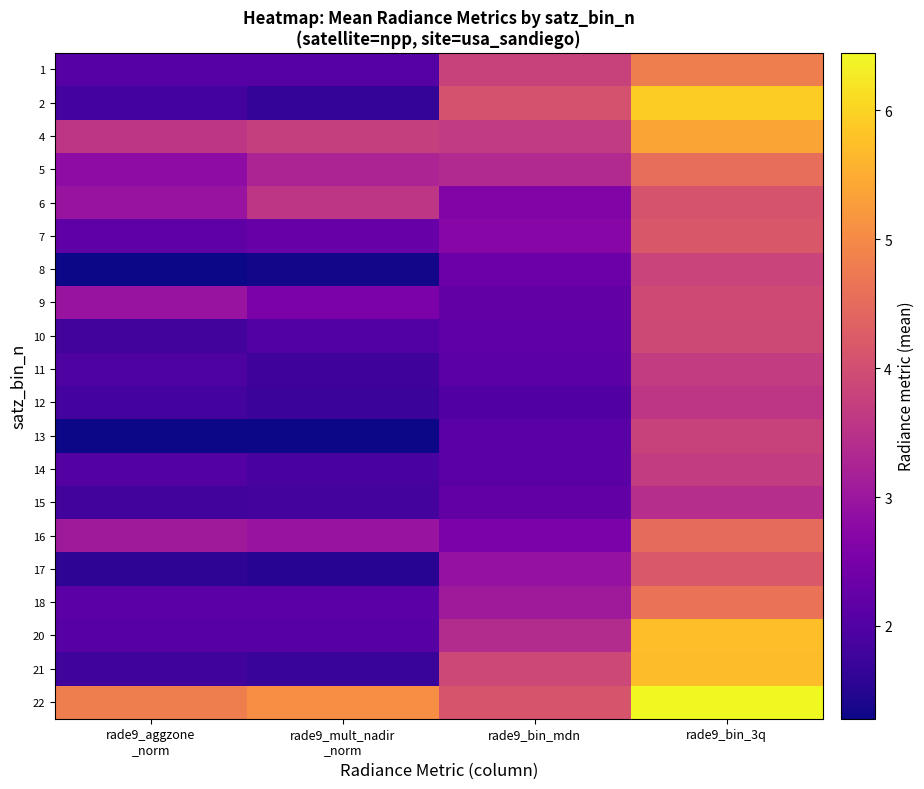

How many data points does each series have?

4